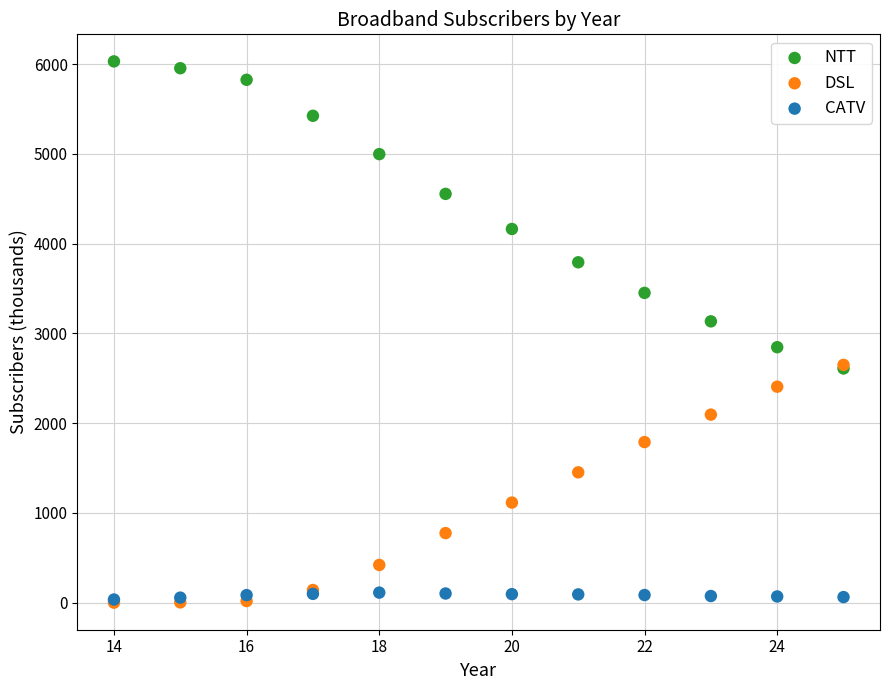

Which series has the widest spread of Y values?

NTT